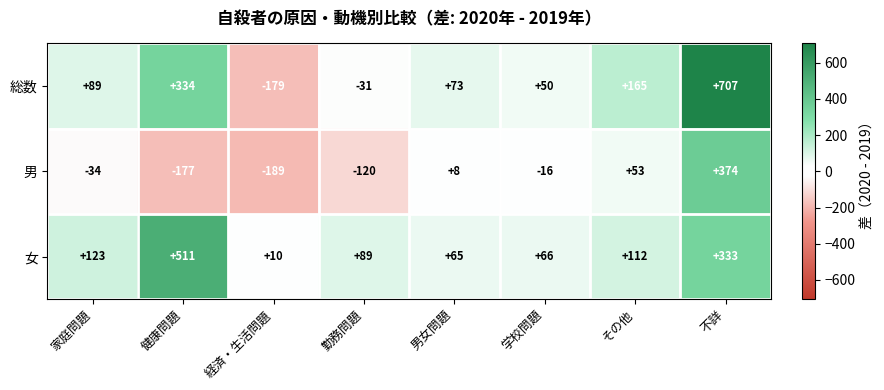

What is the average value of the 女 series?

164